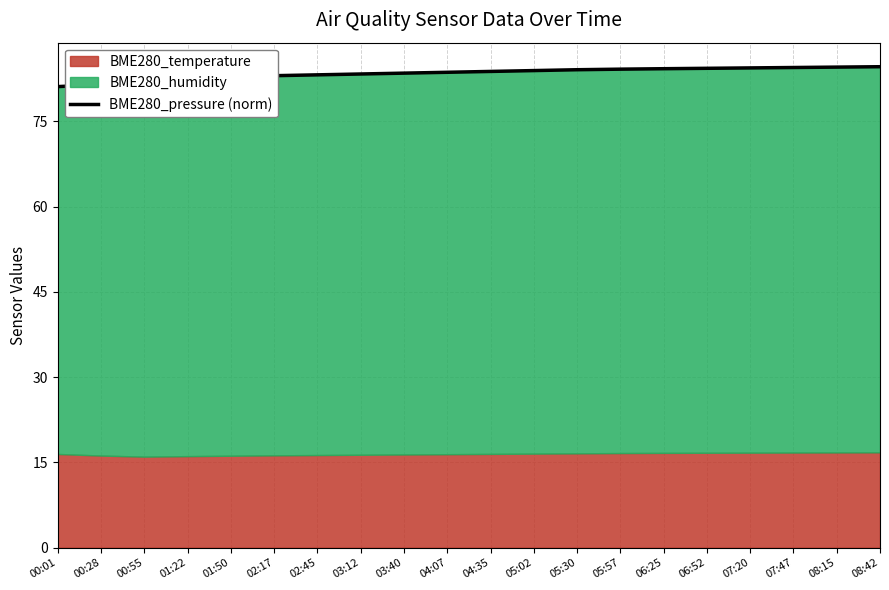

What is the sum of all values?

1669.7